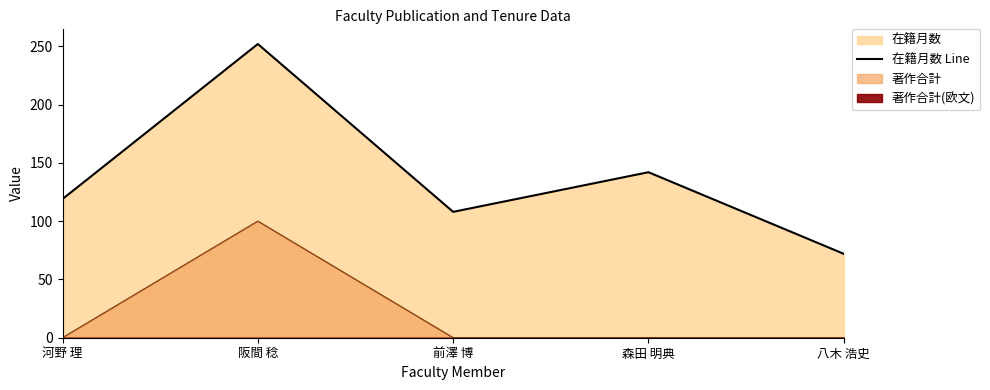

What is the average value?

139